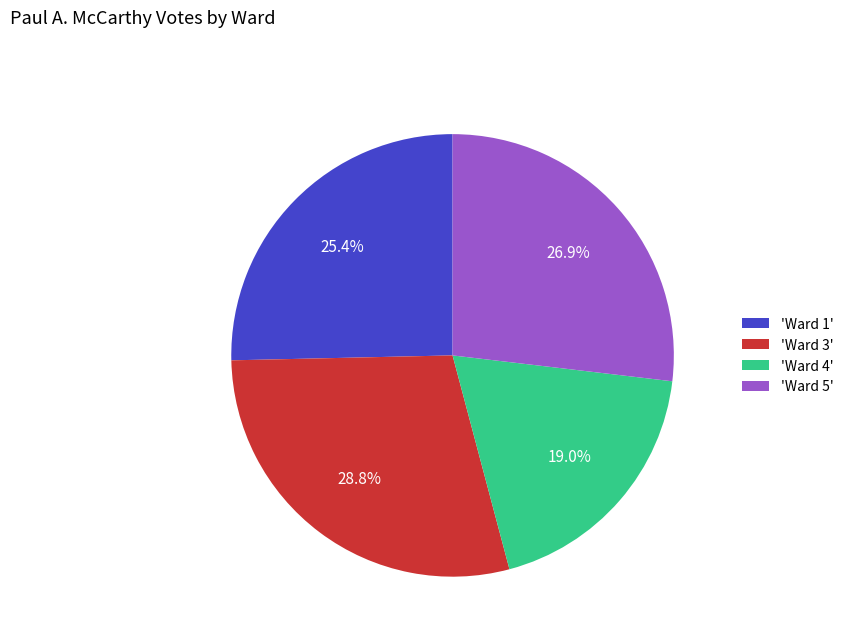

Is there any slice that represents more than half of the pie?

No